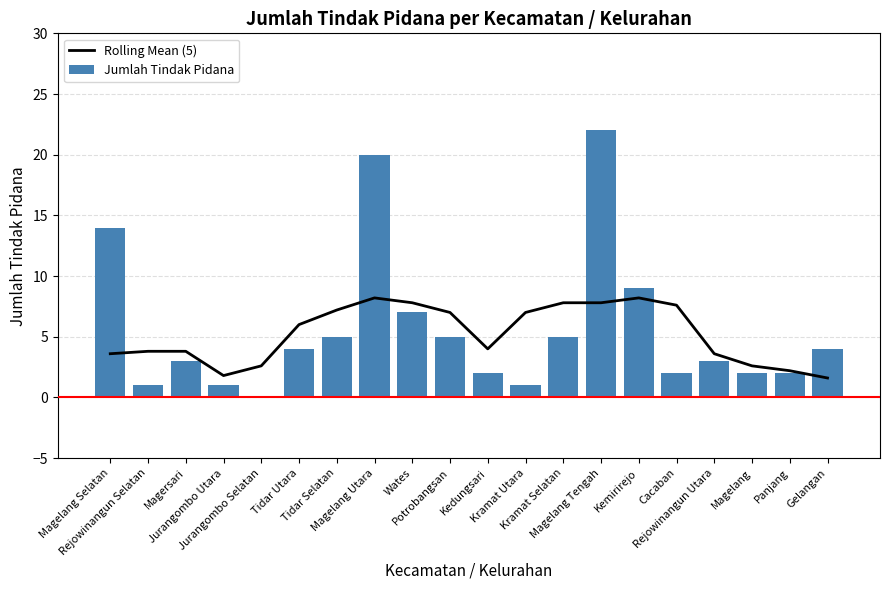

The value of Rolling Mean (5) at Panjang is 3.8. True or false?

False